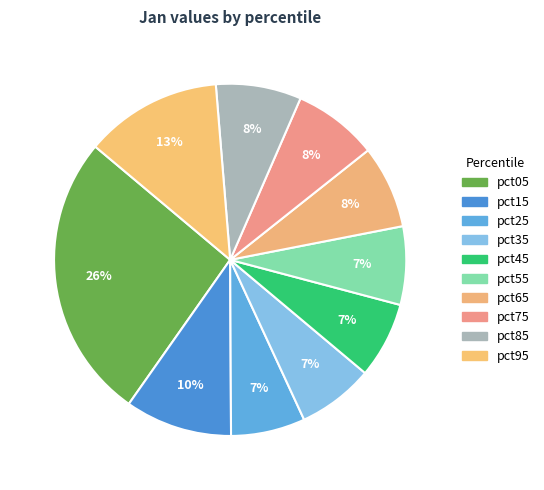

Is there a majority slice in this chart?

No